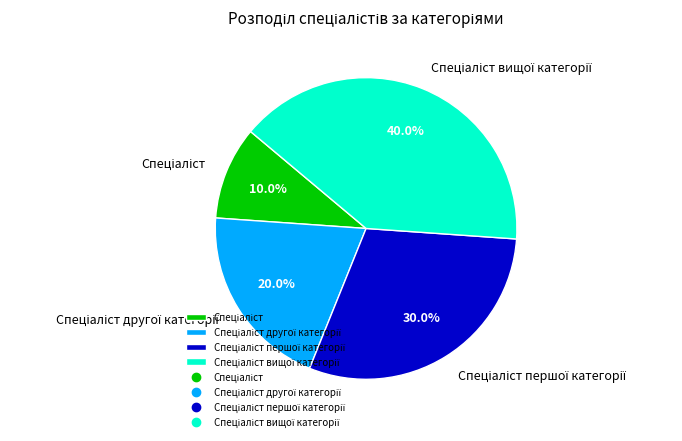

Is there any slice that represents more than half of the pie?

No